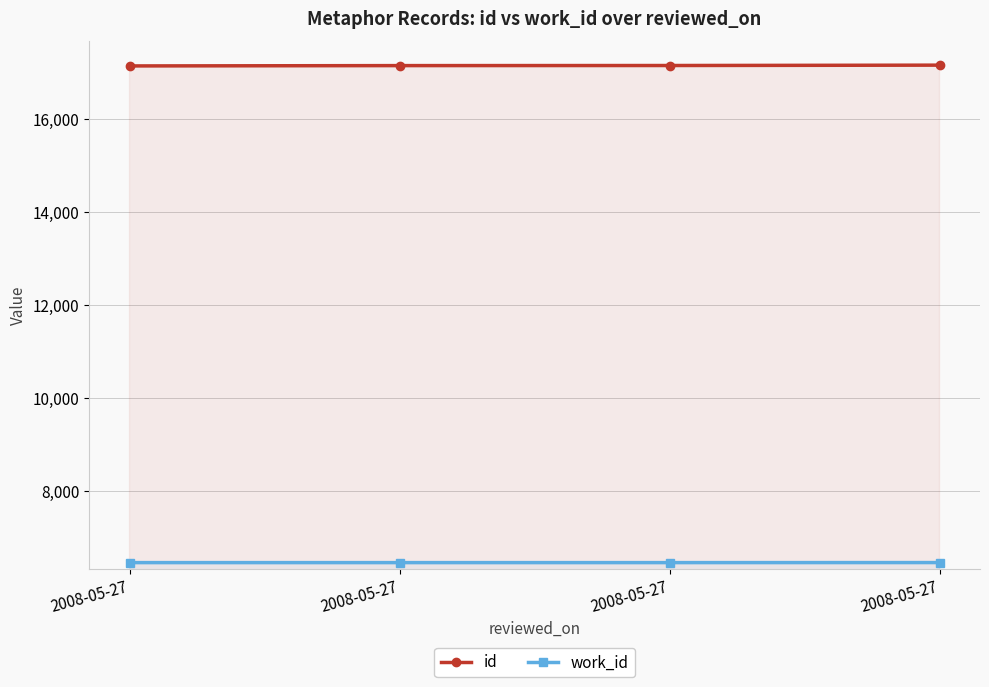

What is the sum of the work_id values at 2008-05-27 and 2008-05-27?

12912